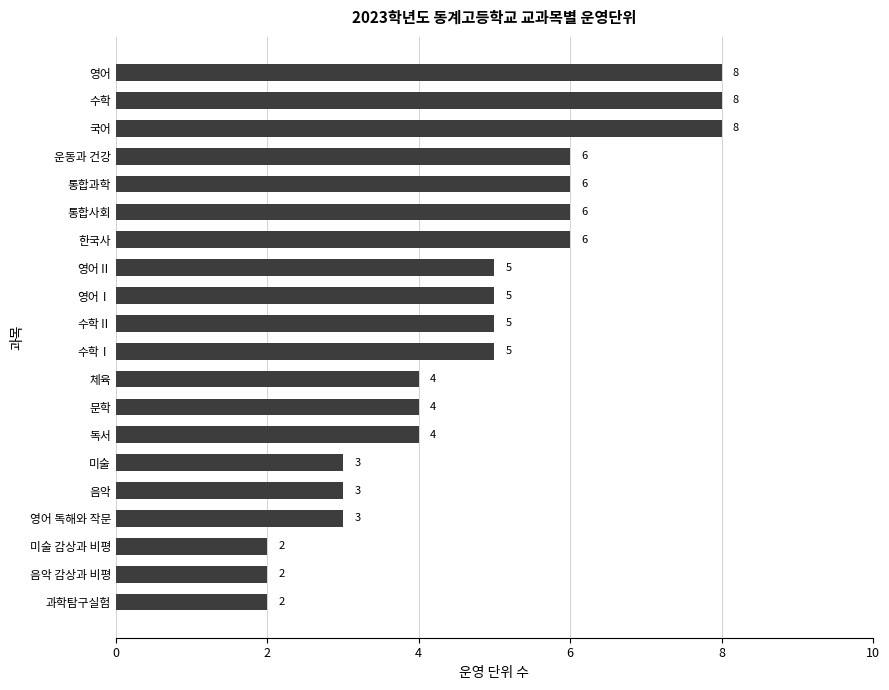

What is the sum of the values at 수학Ⅰ and 국어?

13